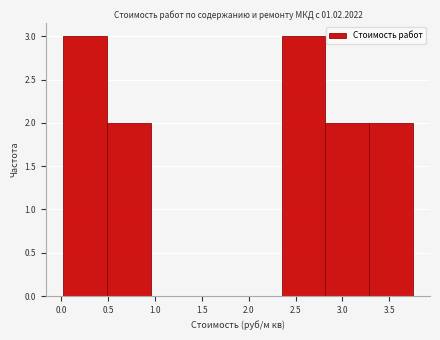

What is the height of the bar covering 0.50 to 0.95 on the x-axis? Neither the bar edges nor the heights are printed on the chart, so give them approximately, as read against the axes.

2